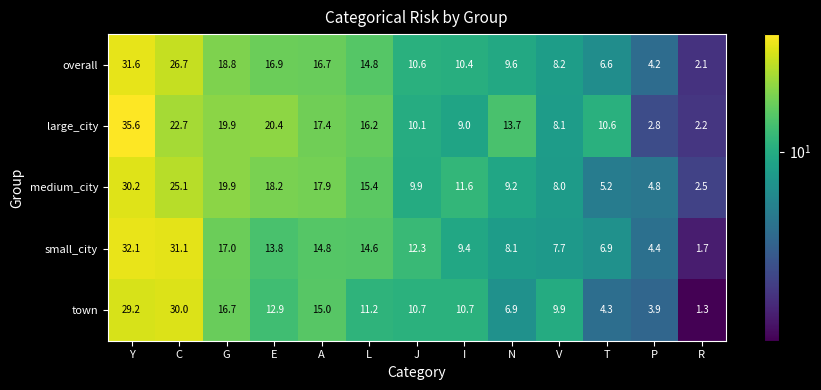

What is the spread (max minus min) of values at A?

3.1